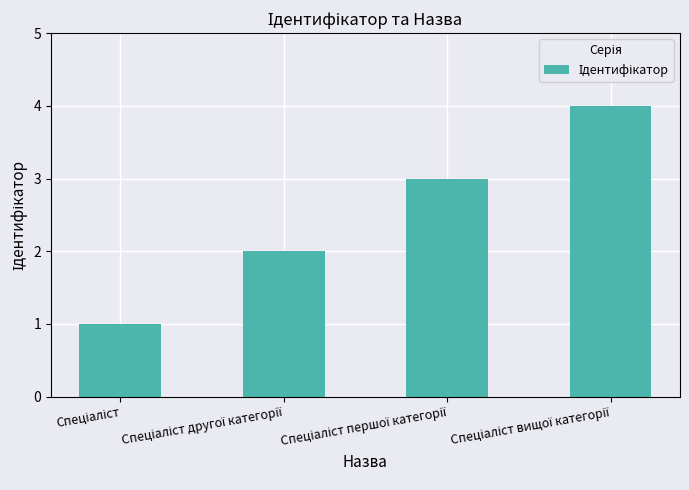

What is the difference between the maximum and minimum values?

3